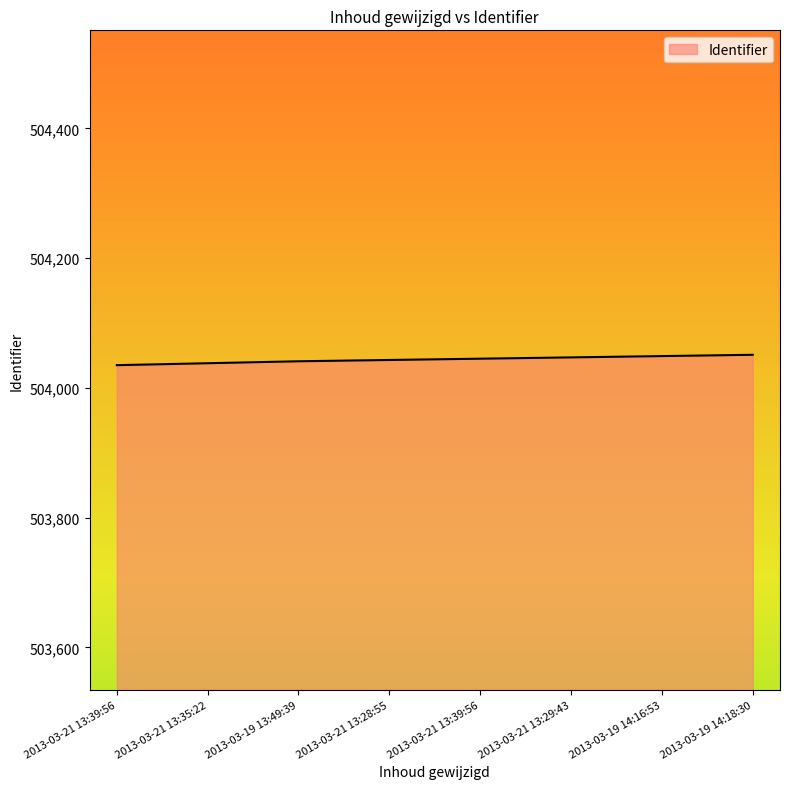

Count the number of data series in this chart.

1